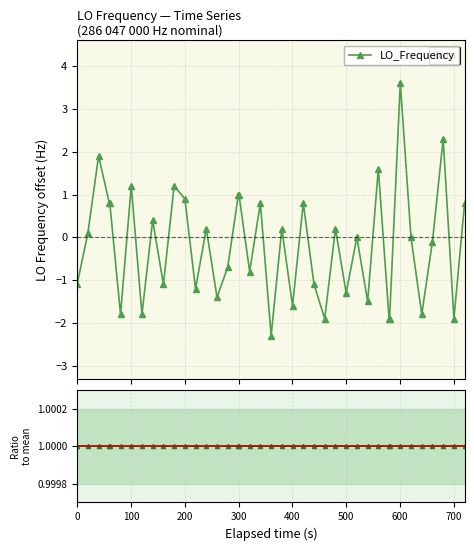

In LO_Frequency, how many points are higher than both neighbors (excluding endpoints)?

13